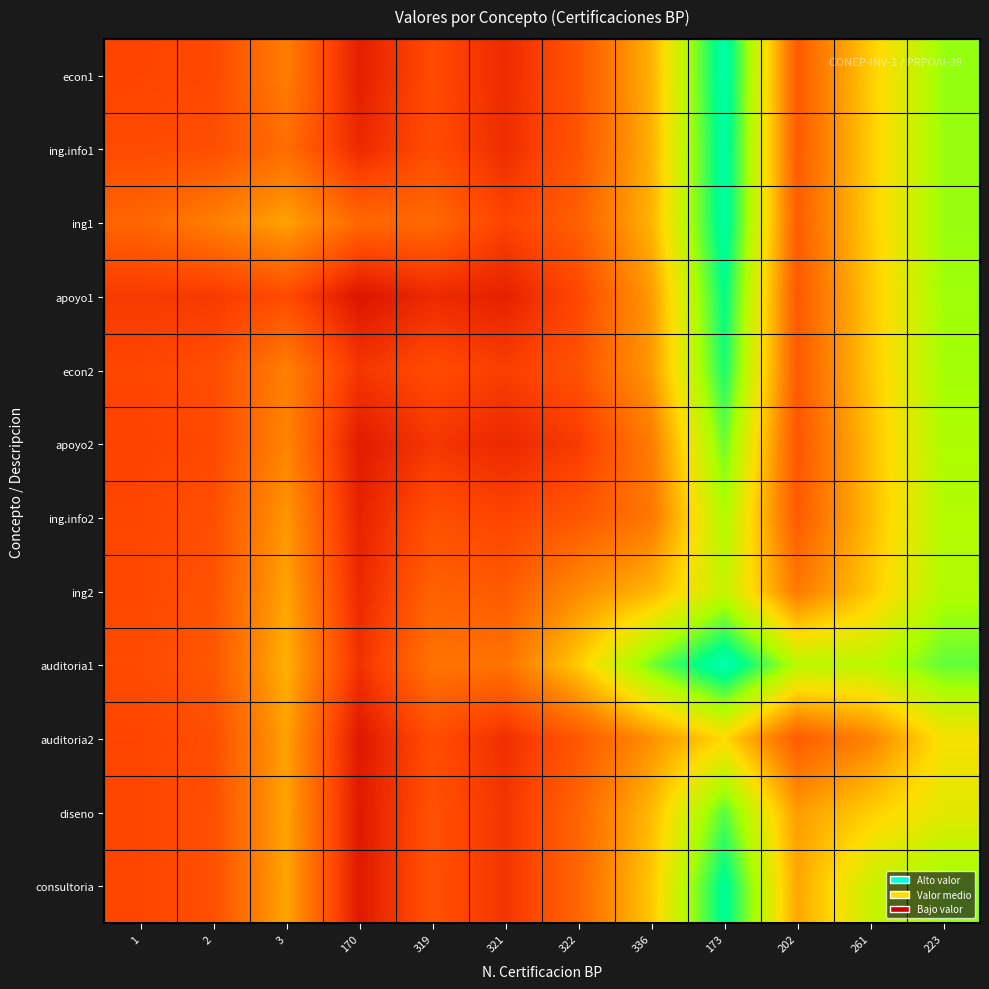

Which has a higher value, 336 or 3?

336